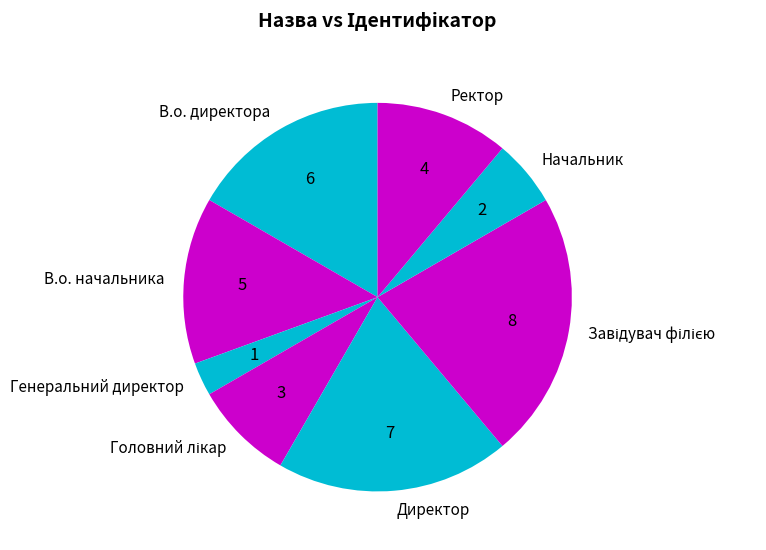

What is the ratio of the value at Ректор to the value at Генеральний директор?

4.0